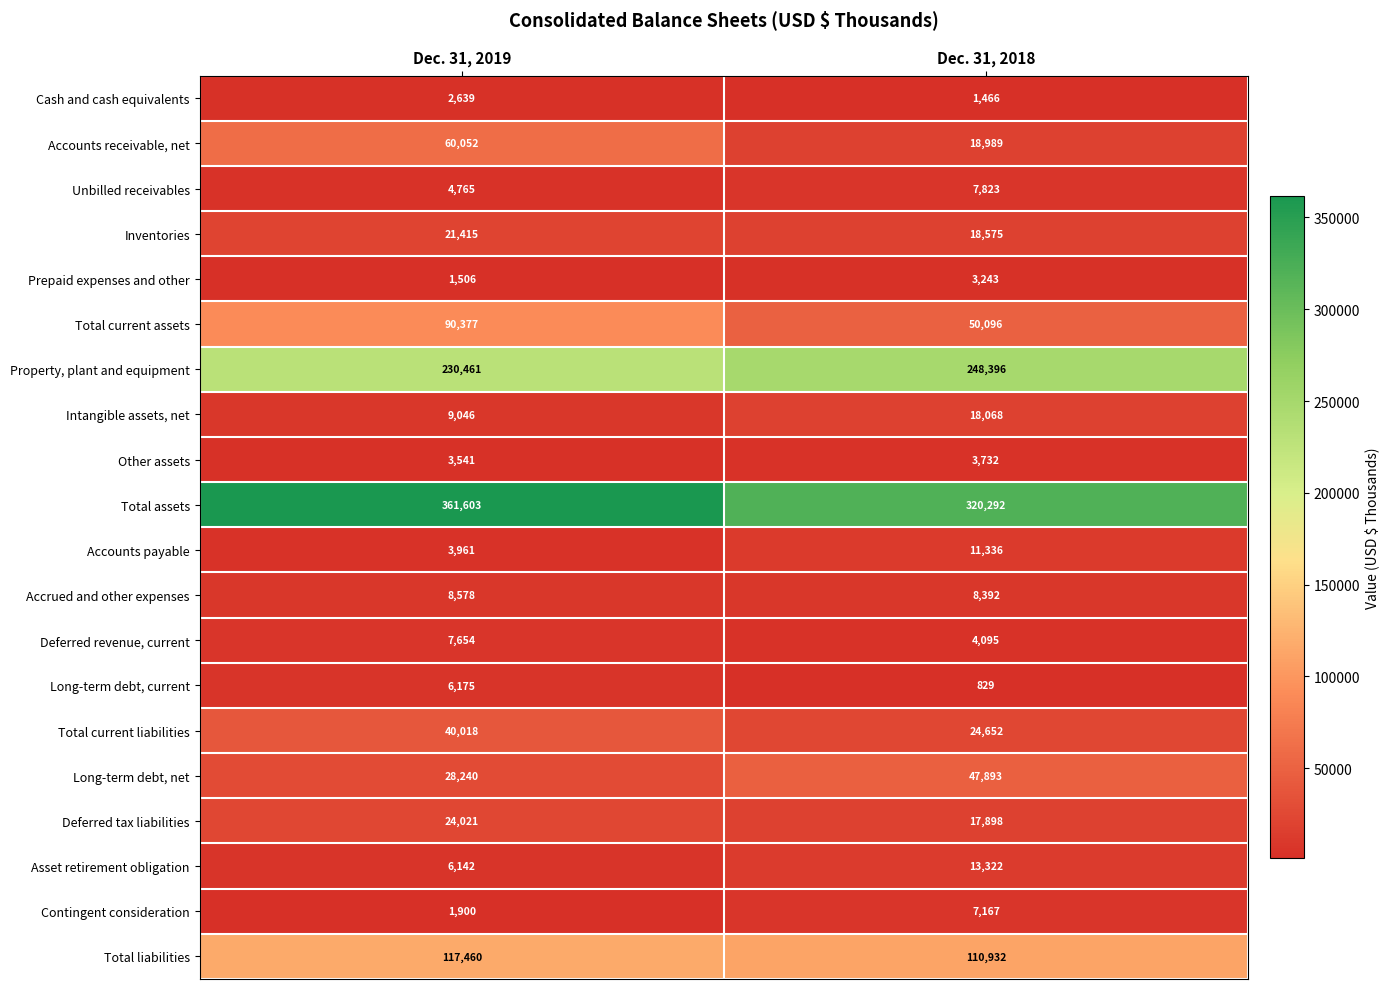

Which category has the lowest value across all series?

Dec. 31, 2018